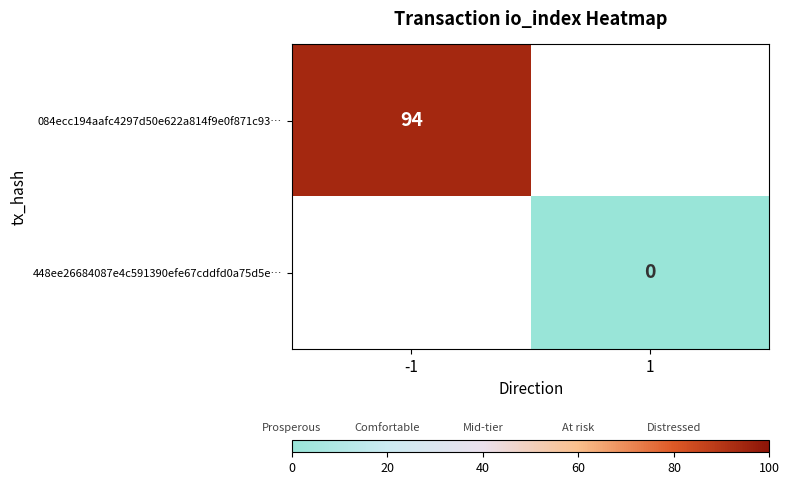

At how many categories does at least one series exceed 61?

1